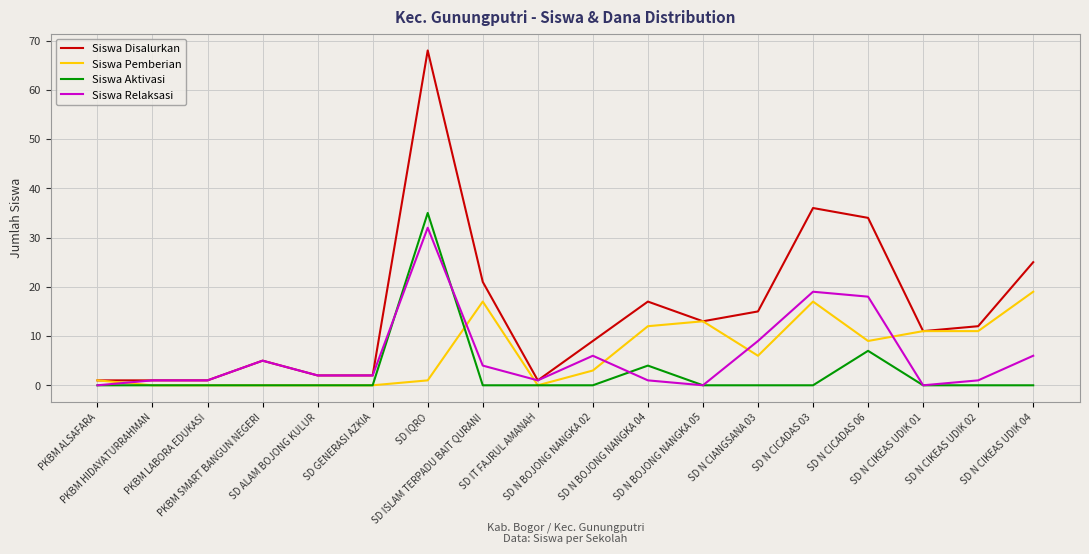

What is the sum of all Siswa Disalurkan values?

274